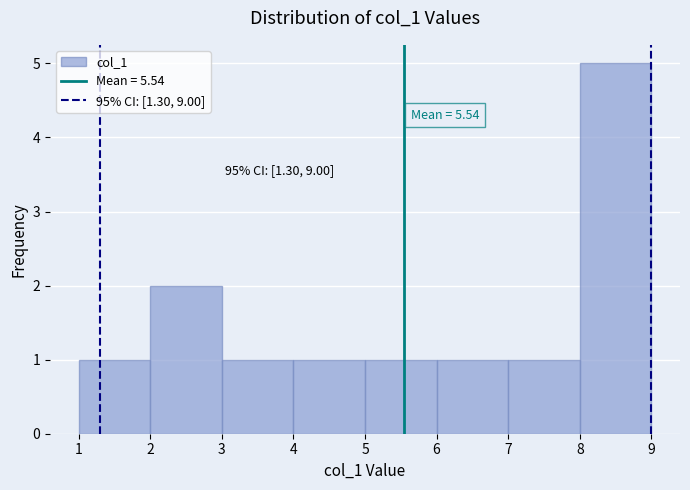

Which range on the x-axis has the tallest bar?

8 to 9